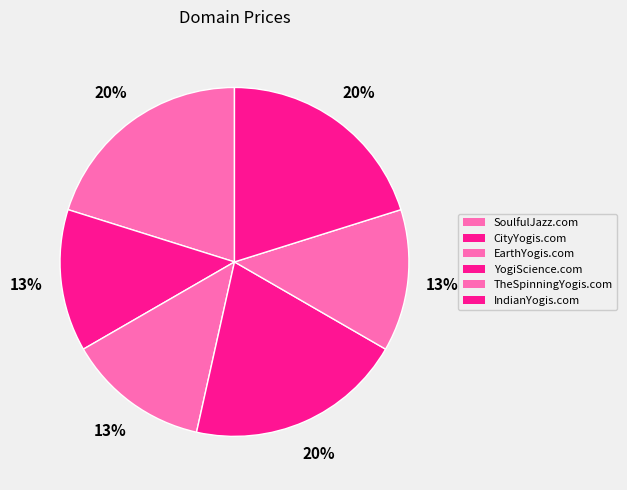

Is EarthYogis.com the majority of the pie?

No